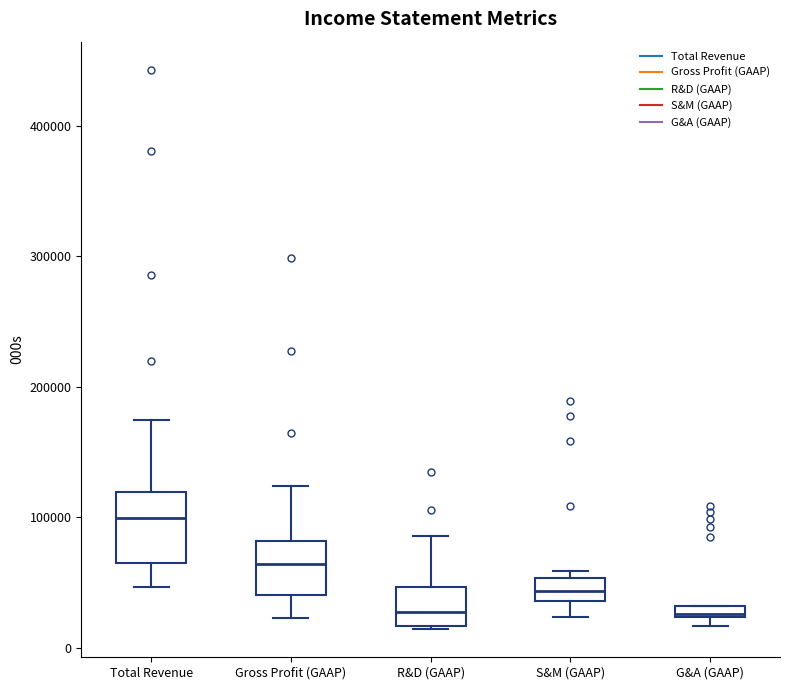

Which box is the tallest, from its lower edge to its upper edge?

Total Revenue